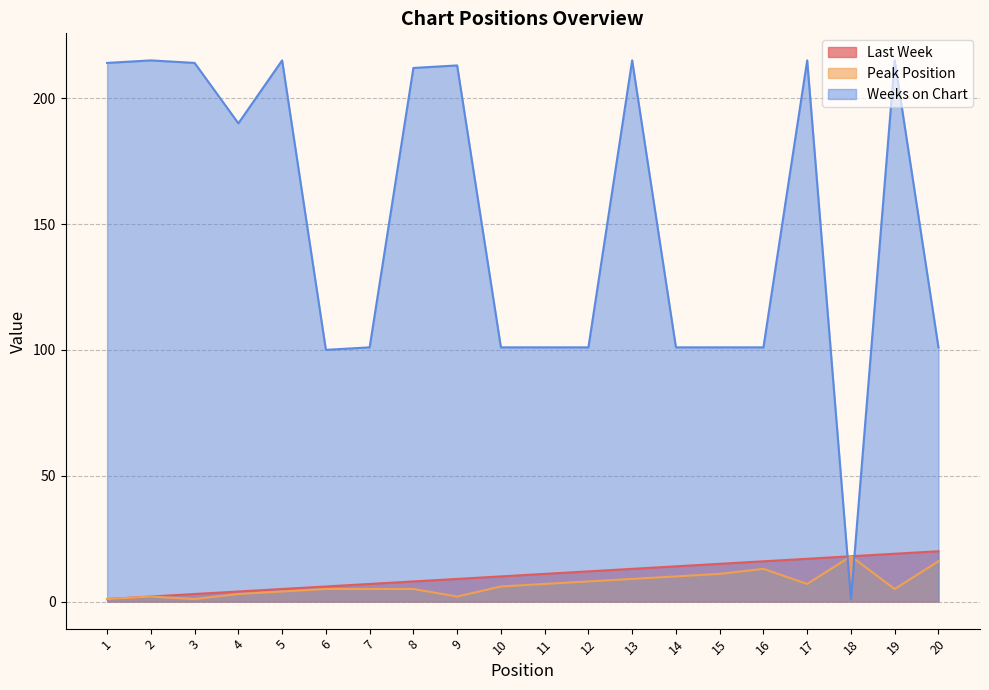

How many data points does each series have?

20